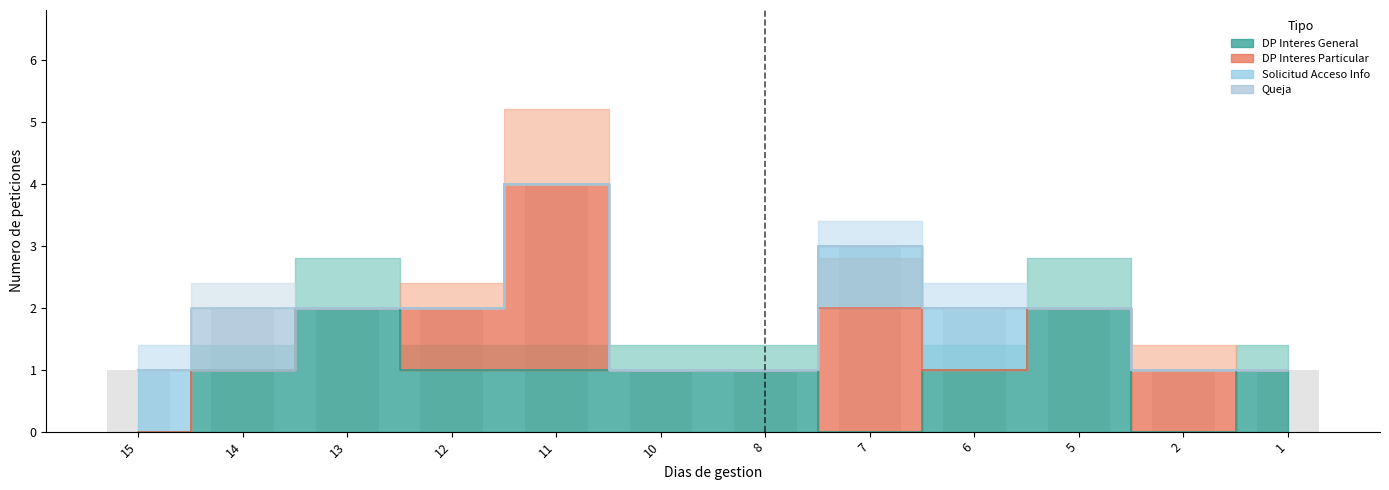

Where does the data first go above 2?

11